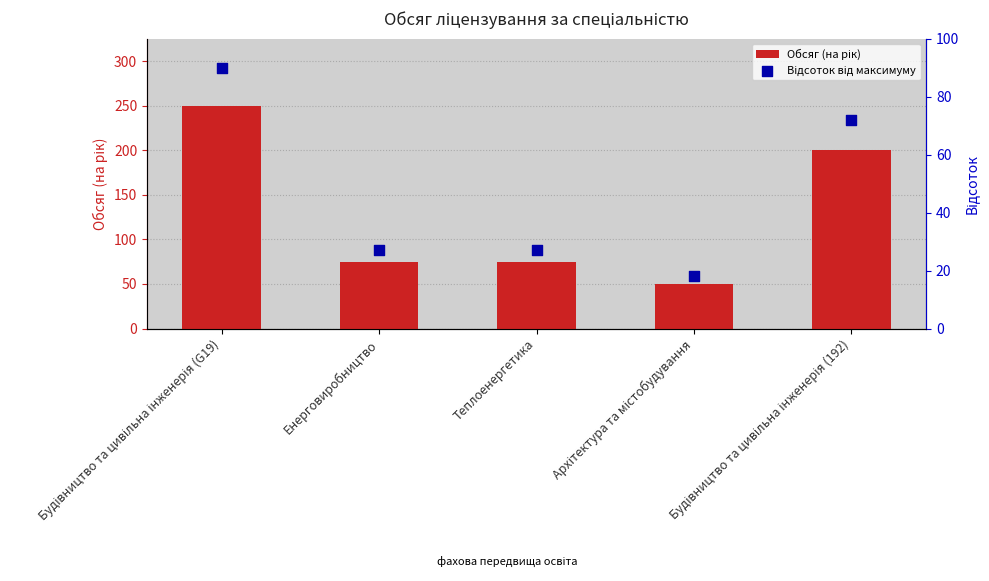

Which series contains the highest Y value?

Обсяг (на рік)